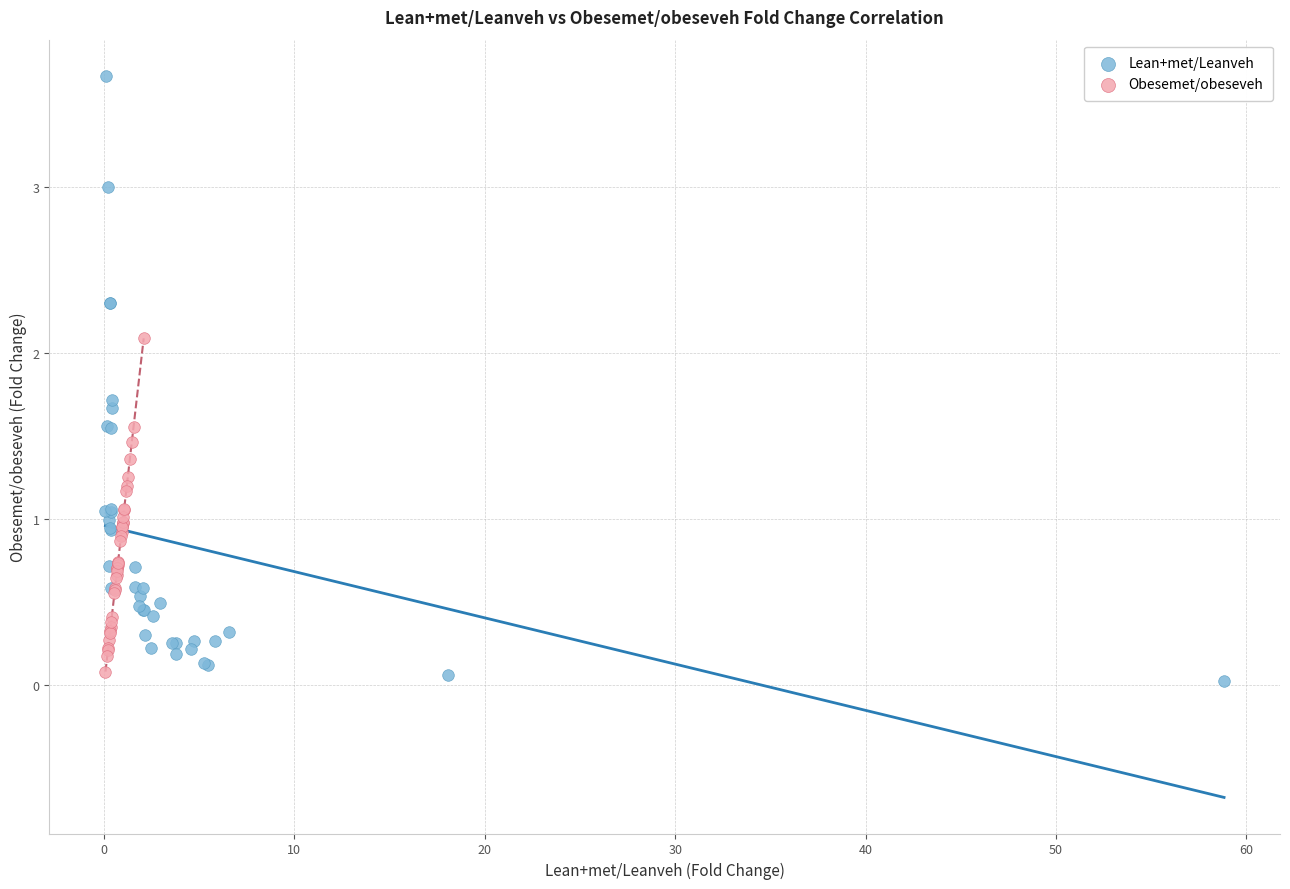

Which series reaches the maximum Y coordinate?

Lean+met/Leanveh